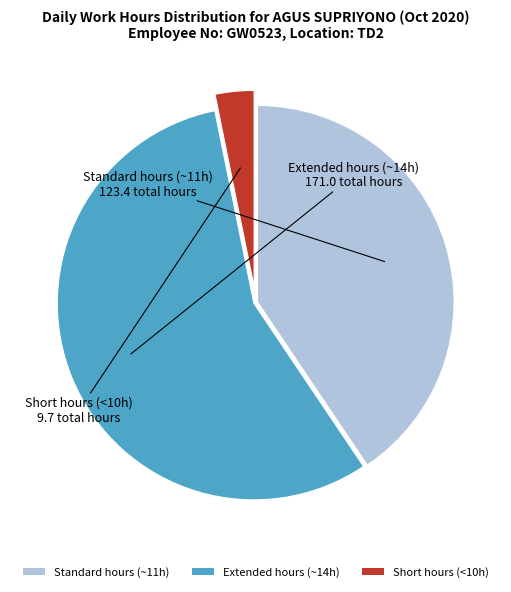

Combined, do Standard hours (~11h) and Short hours (<10h) account for over 50%?

No